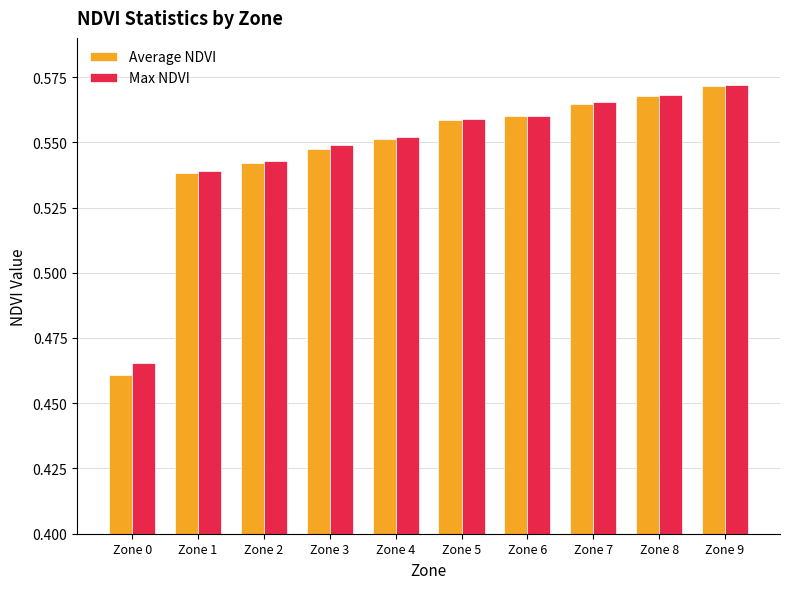

True or false: Average NDVI has a value of 1.0 at Zone 8.

False